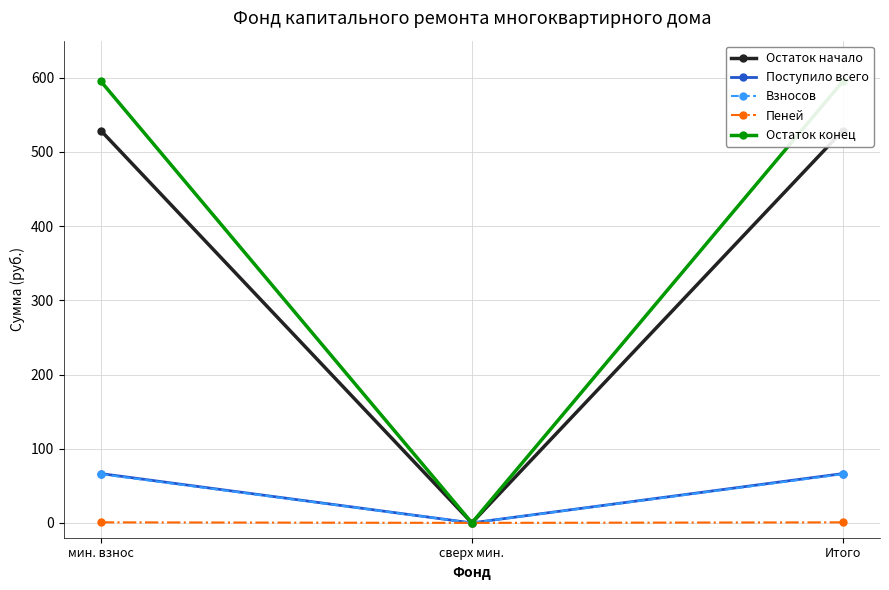

Does the chart display data point markers on the line(s)?

Yes